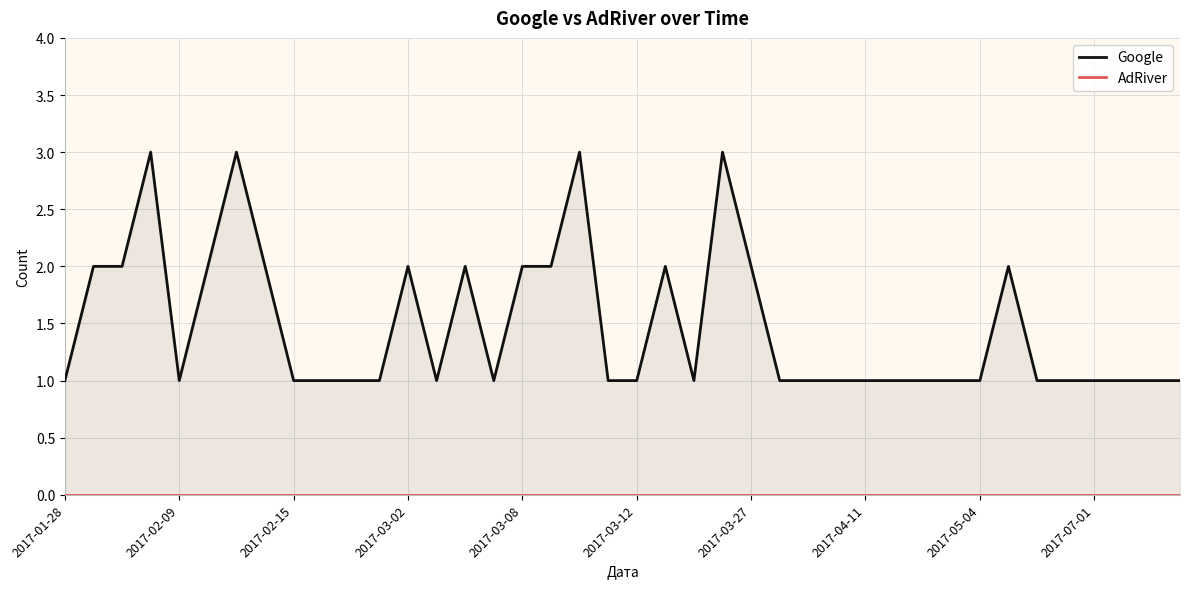

How many lines are shown in the chart?

2